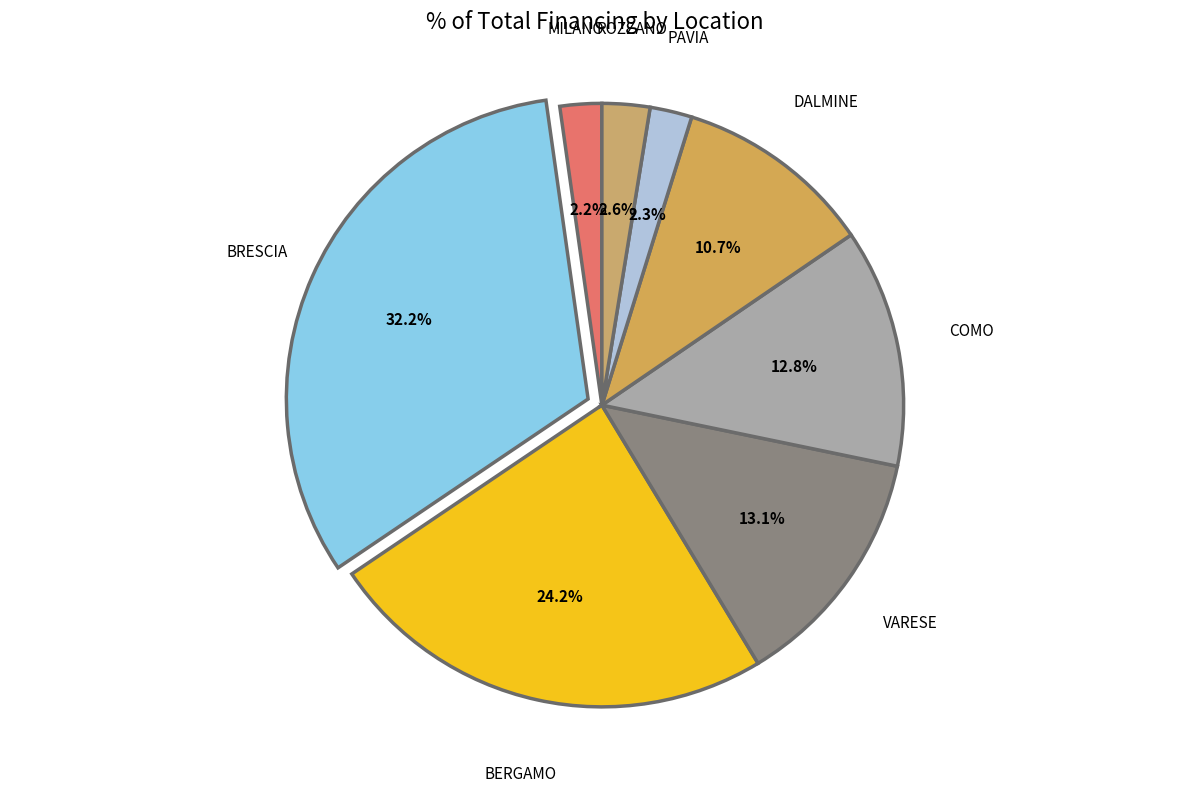

To the nearest percent, what is the average slice percentage?

12%